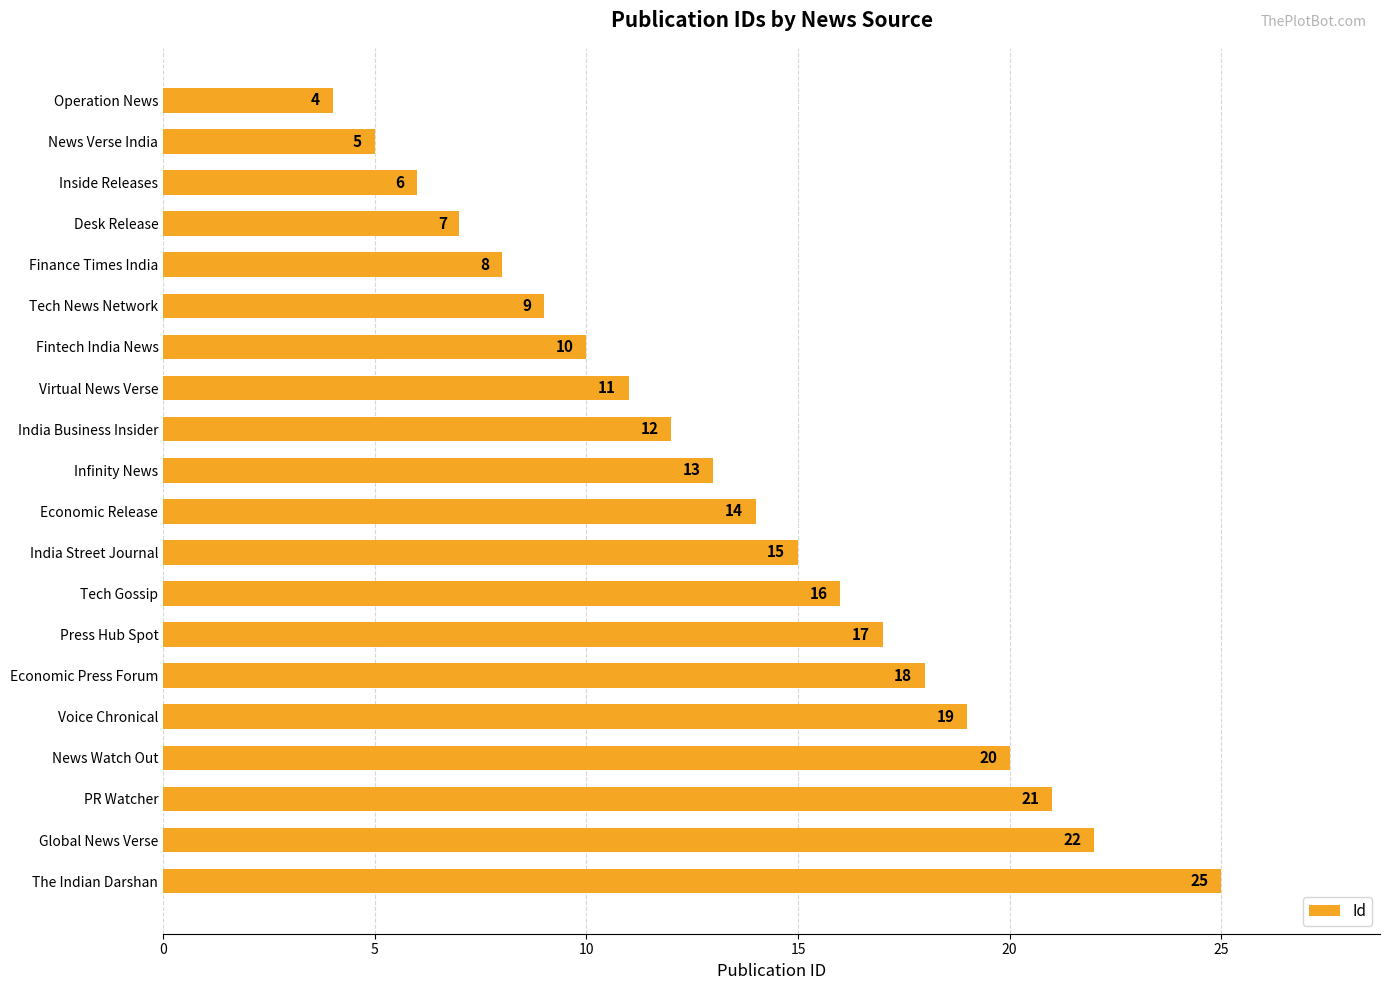

What is the approximate value at Global News Verse, to the nearest 5?

20